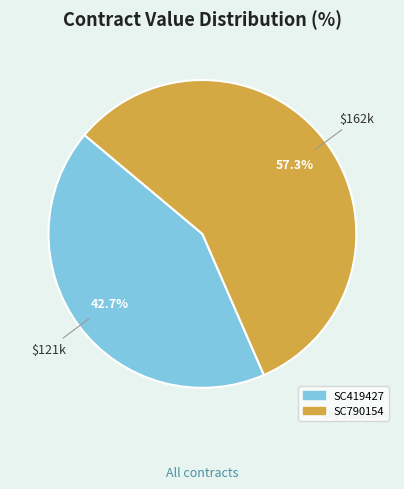

What is the largest slice in the pie chart?

SC790154